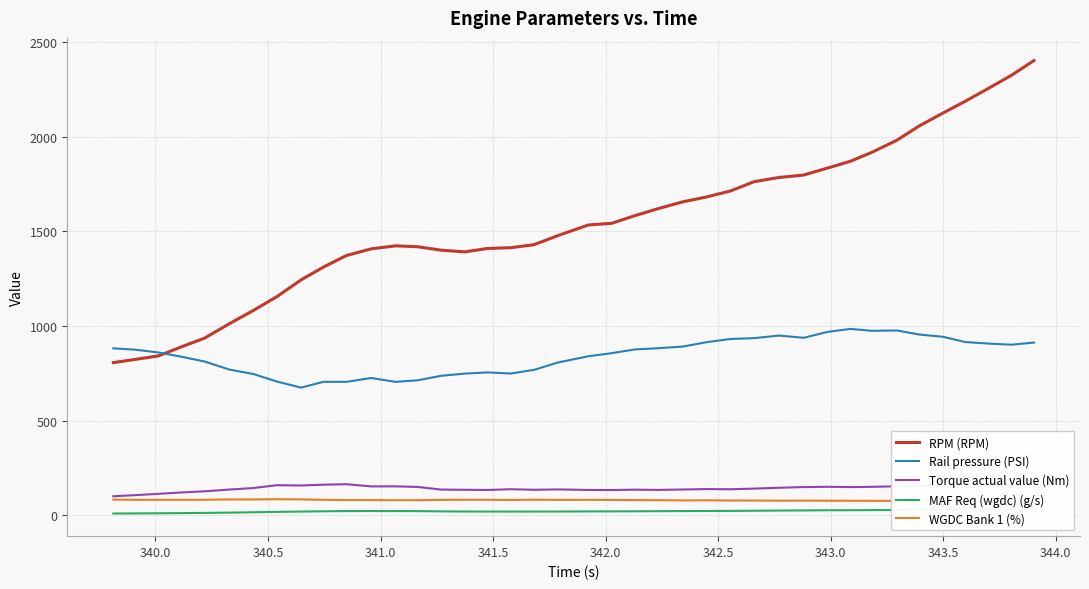

In Rail pressure (PSI), how many points are higher than both neighbors (excluding endpoints)?

6